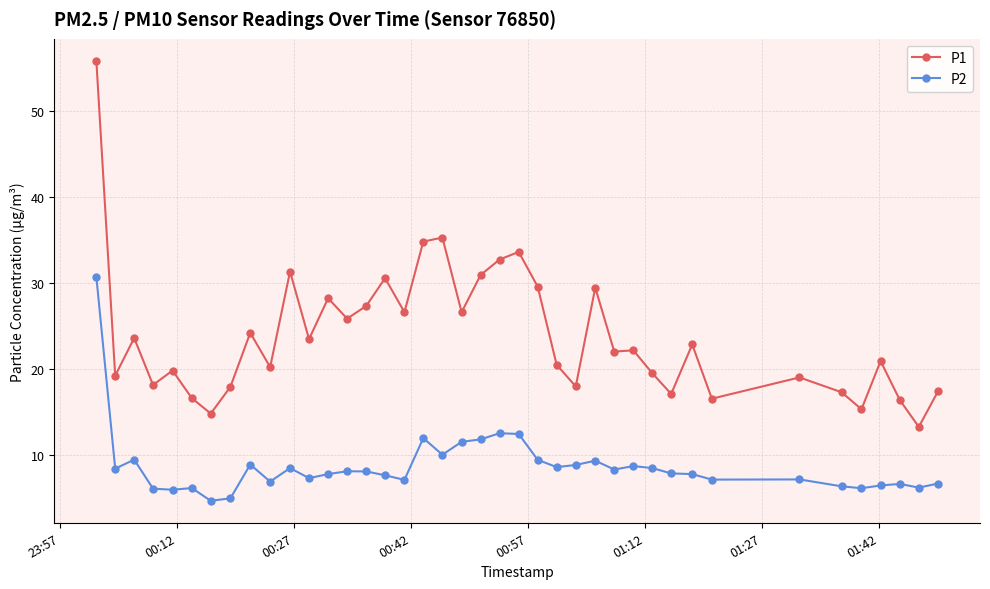

How many lines are shown in the chart?

2